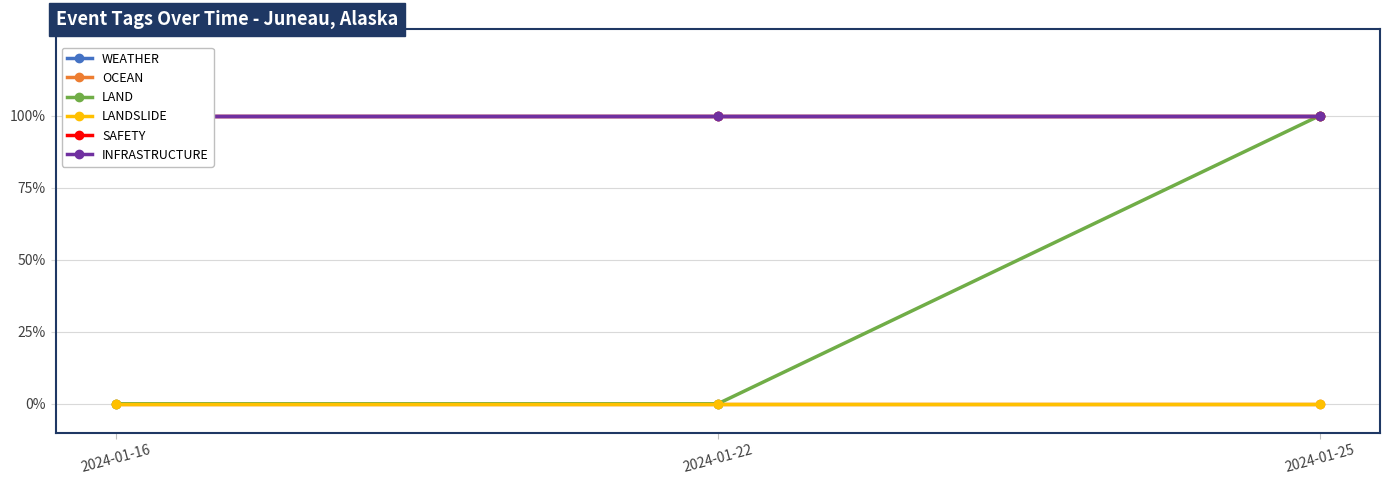

Which series has the largest range (max minus min)?

LAND